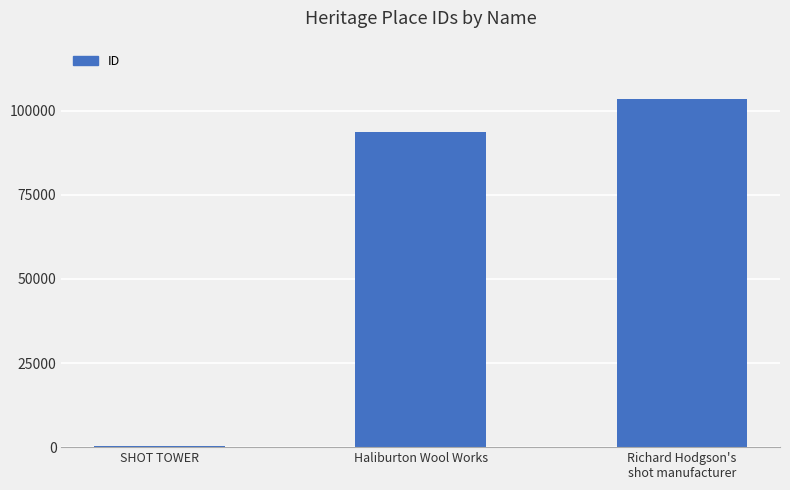

What is the greatest value displayed?

103405